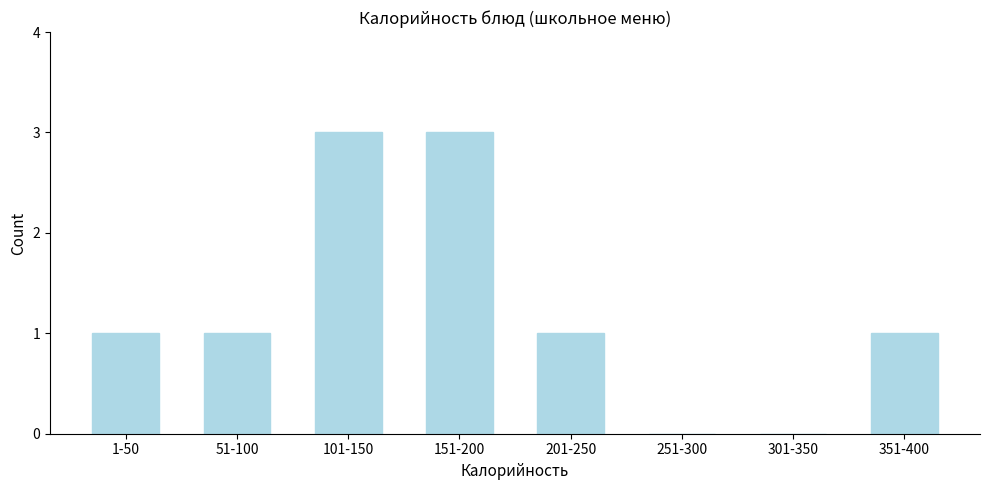

Reading left to right, list all the values displayed in this chart.

1-50=1	51-100=1	101-150=3	151-200=3	201-250=1	251-300=0	301-350=0	351-400=1